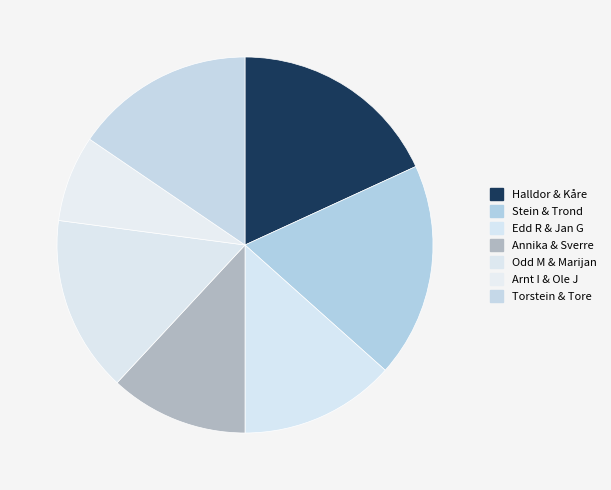

Count the number of slices in the pie.

7